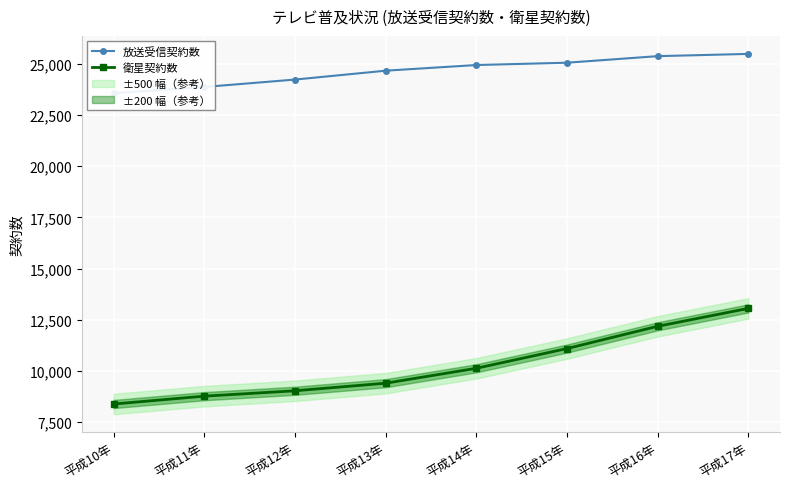

Rank the series at 平成13年 from lowest to highest value.

衛星契約数, 放送受信契約数